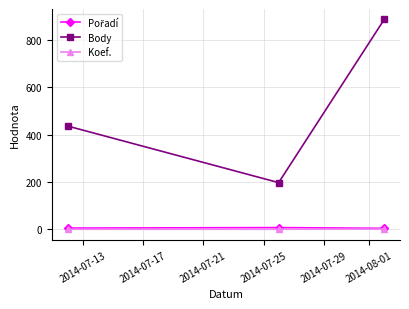

What is the value of the Body point at the 1st from the left?

437